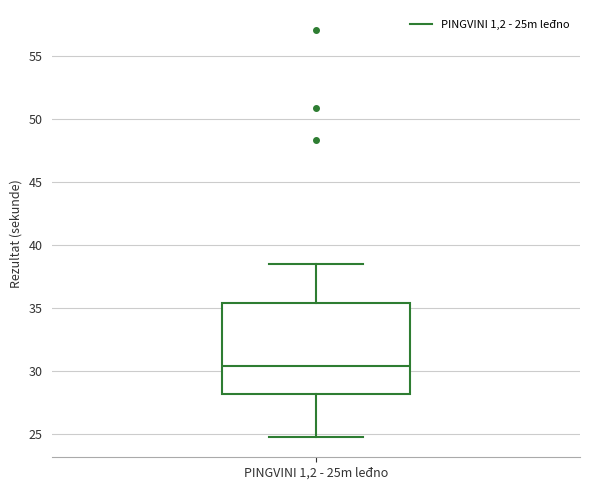

Transcribe this box plot: give where the median line is, the range the box spans, and where the two whiskers end, as read against the y-axis. The values are not printed on the chart, so give them approximately, as read against the axis.

median 30.5, box 28.0 to 35.5, whiskers 24.5 to 38.5